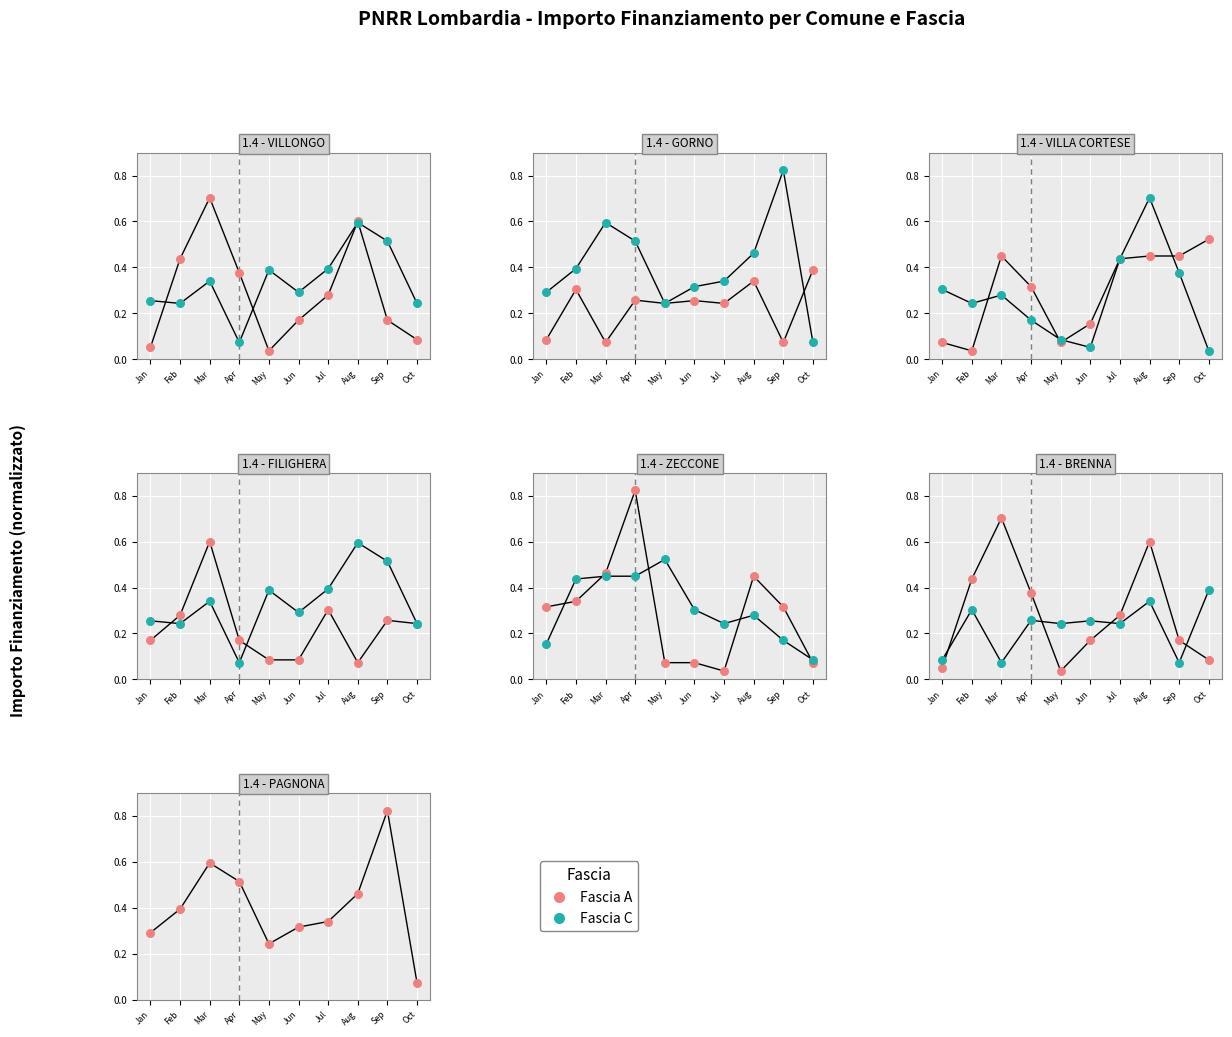

What are all the series names shown in the legend?

Fascia A, Fascia C